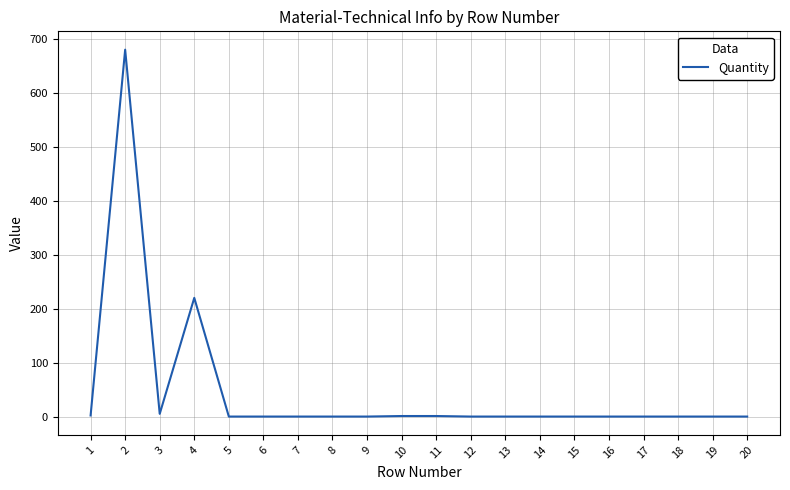

How many lines are shown in the chart?

1